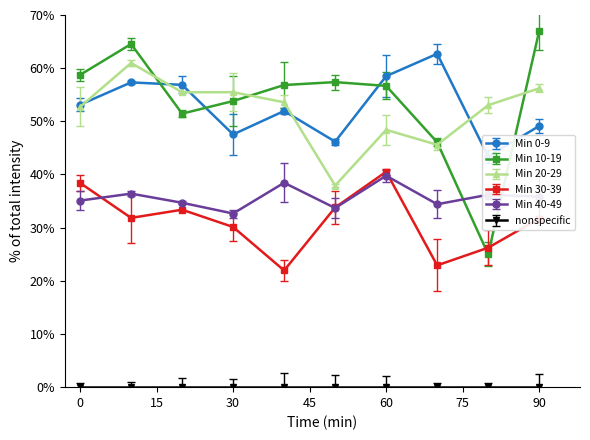

Is it true that Min 20-29 equals 12.9 at 90?

False